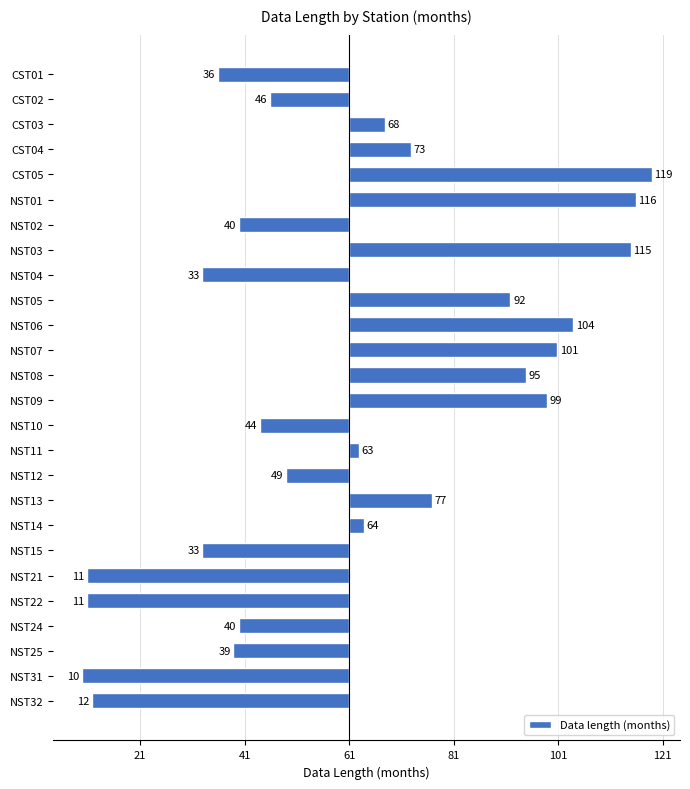

Does the chart contain any negative values?

Yes